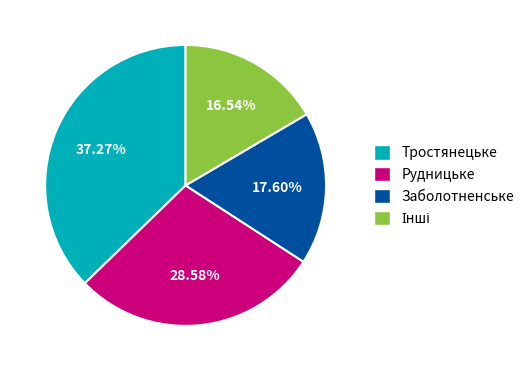

Which category has the biggest portion of the pie?

Тростянецьке